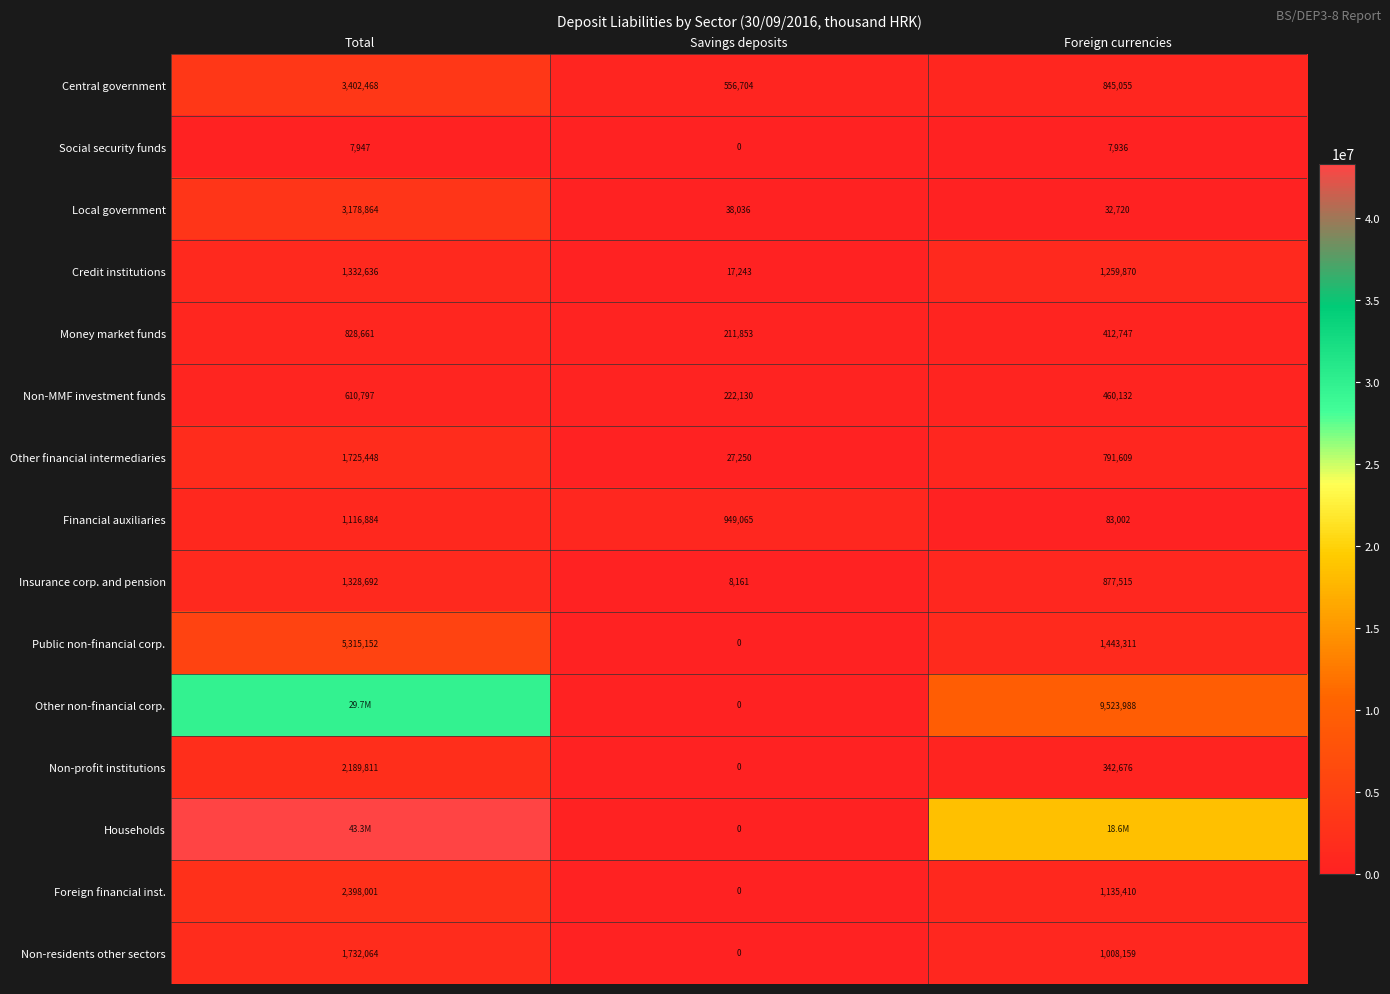

How many Foreign financial inst. values are between 0 and 2398001?

3